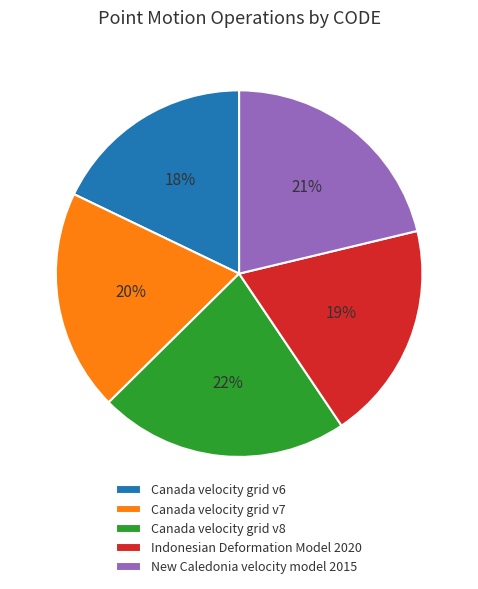

Approximately how many times larger is the value at Canada velocity grid v6 compared to Canada velocity grid v7?

0.9